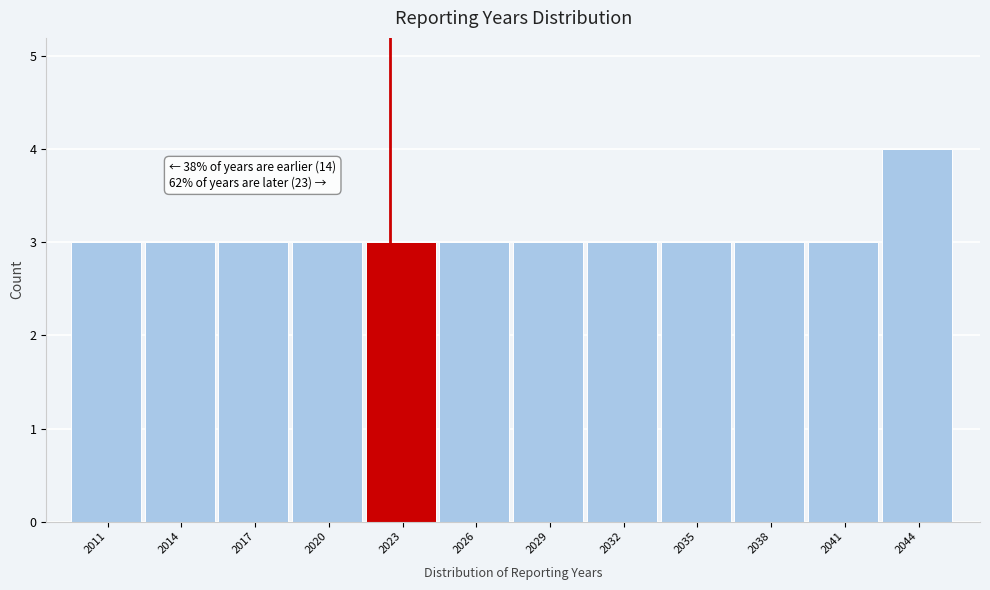

Reading left to right, transcribe all the data shown in this chart.

2011=3	2014=3	2017=3	2020=3	2023=3	2026=3	2029=3	2032=3	2035=3	2038=3	2041=3	2044=4